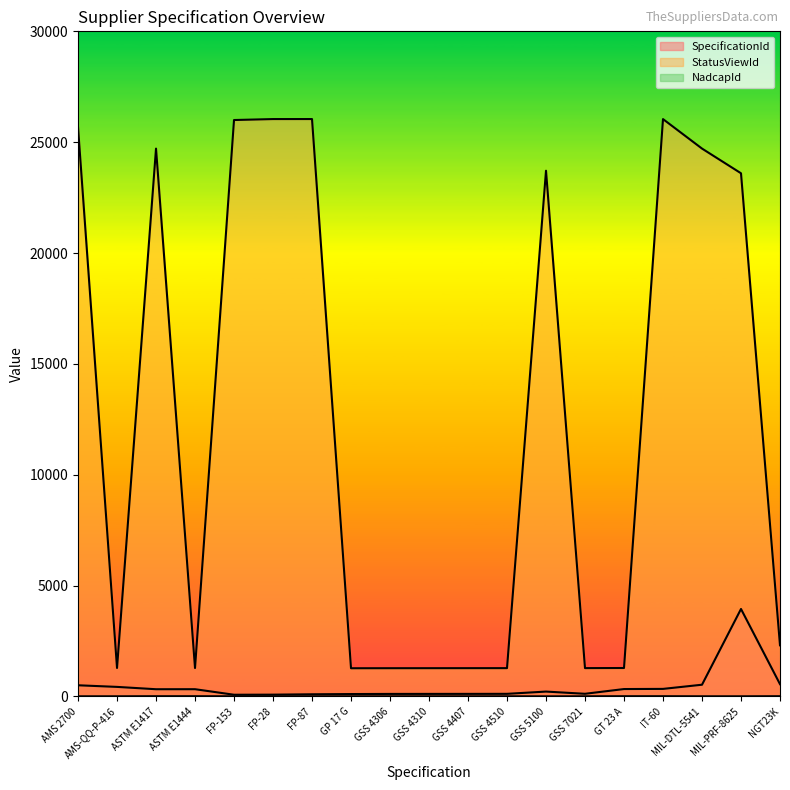

What are all the series names shown in the legend?

SpecificationId, StatusViewId, NadcapId